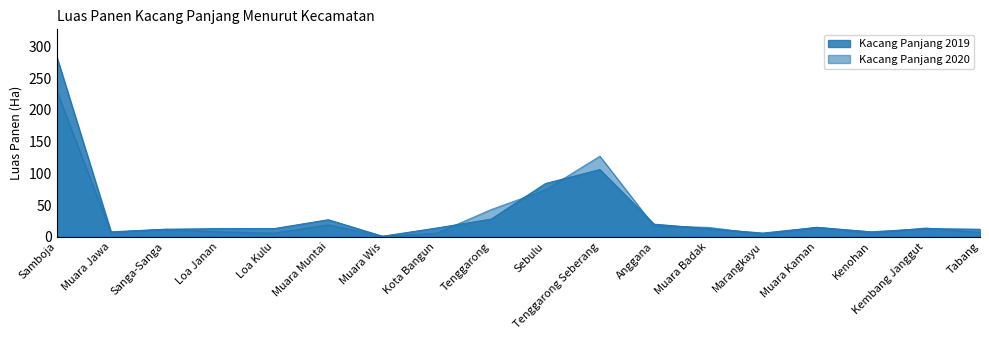

True or false: Kacang Panjang 2020 and Kacang Panjang 2019 cross at least once.

True